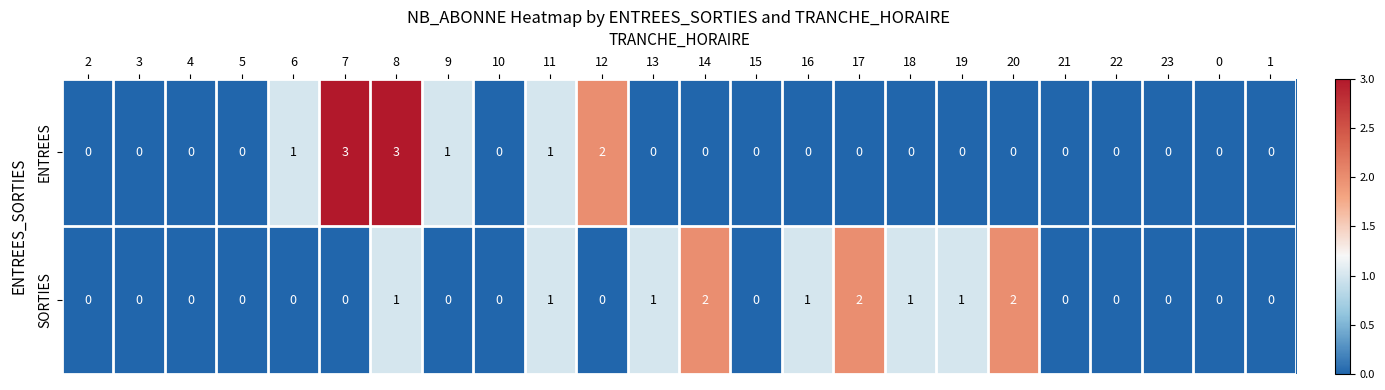

True or false: ENTREES has a value of 0 at 5.

True